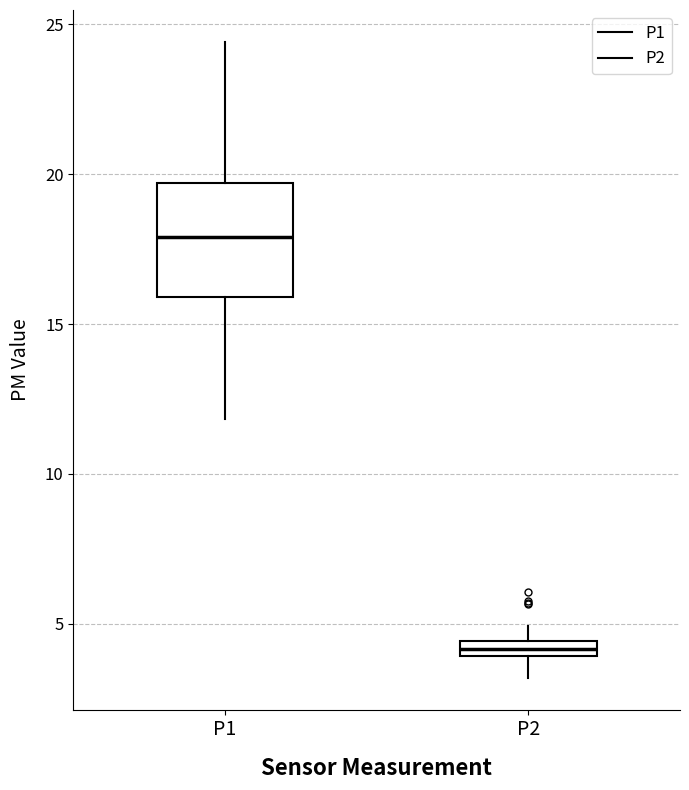

Which box has the highest median line?

P1